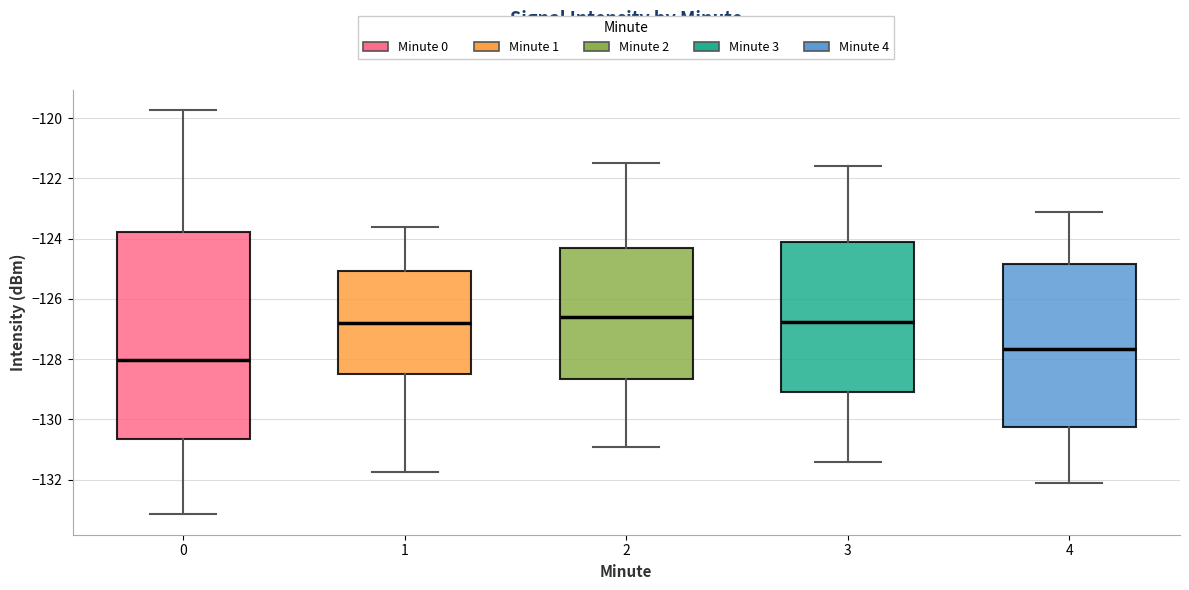

Reading left to right, transcribe this box plot: for each box, give where its median line is, the range the box spans, and where its two whiskers end, as read against the y-axis. The values are not printed on the chart, so give them approximately, as read against the axis.

0: median -128.0, box -130.6 to -123.8, whiskers -133.2 to -119.8
1: median -126.8, box -128.4 to -125.0, whiskers -131.8 to -123.6
2: median -126.6, box -128.6 to -124.2, whiskers -130.8 to -121.4
3: median -126.8, box -129.0 to -124.2, whiskers -131.4 to -121.6
4: median -127.6, box -130.2 to -124.8, whiskers -132.0 to -123.0